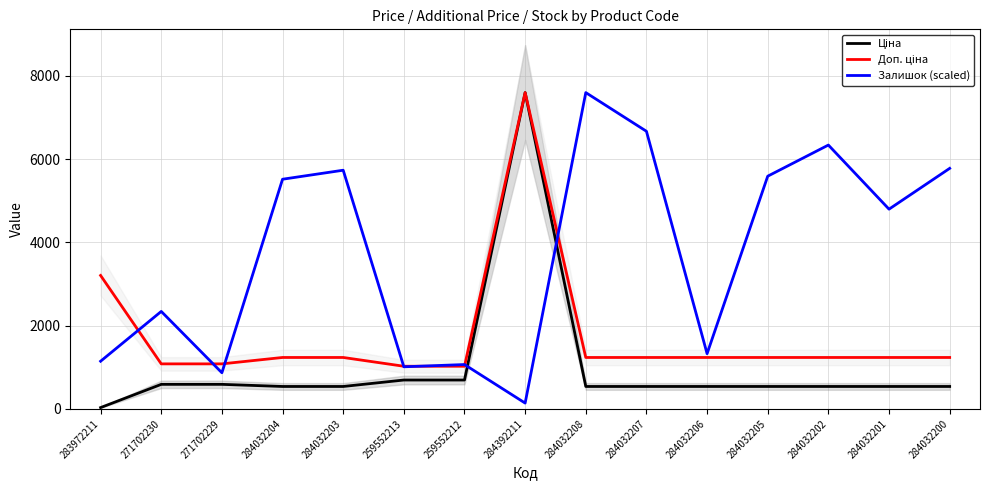

What position from the left is 284032201?

14